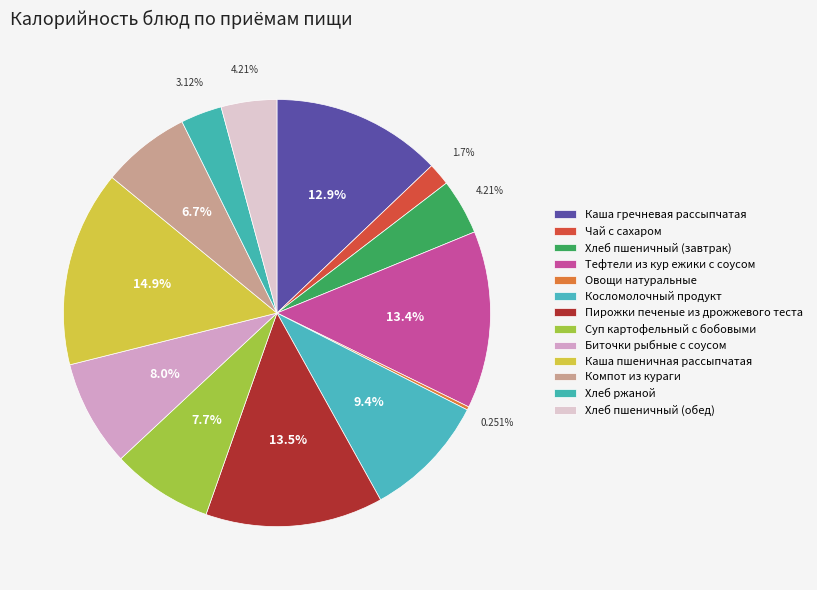

Is there a majority slice in this chart?

No